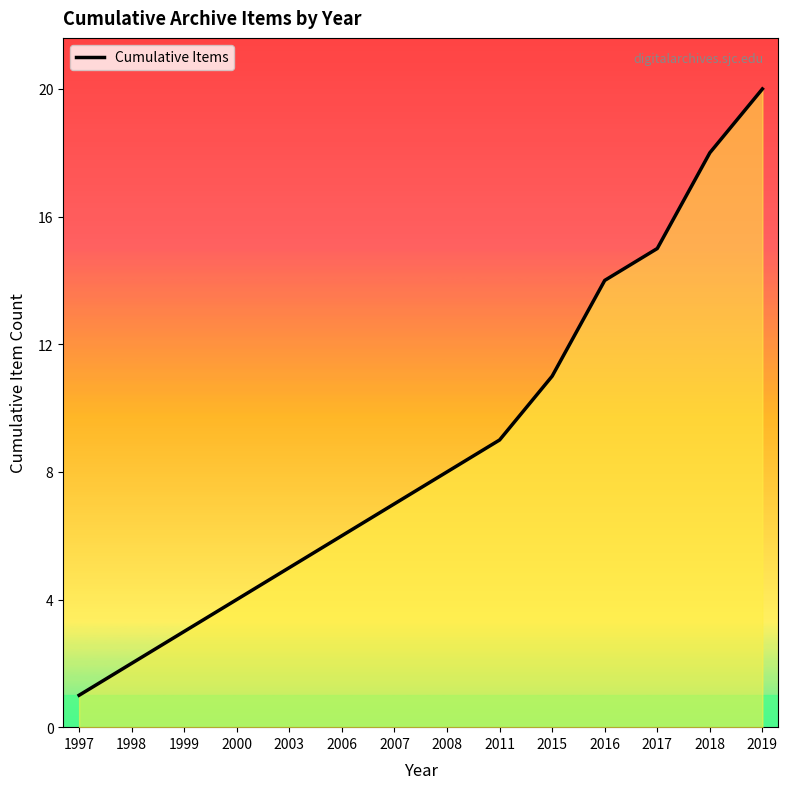

Is it true that the value at 2008 is 8?

True